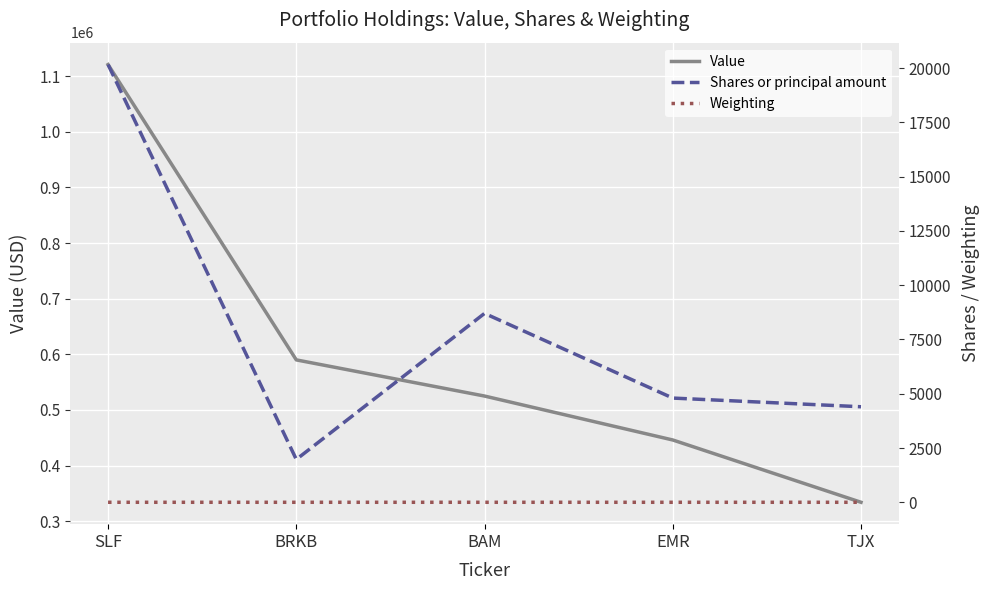

Between SLF and EMR, which series saw the biggest shift?

Value